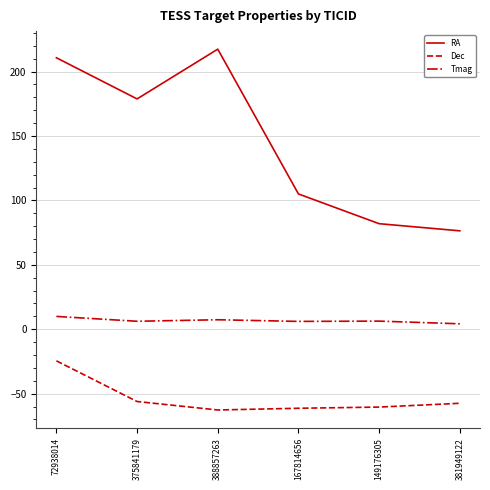

What is the sum of all Dec values?

-322.5